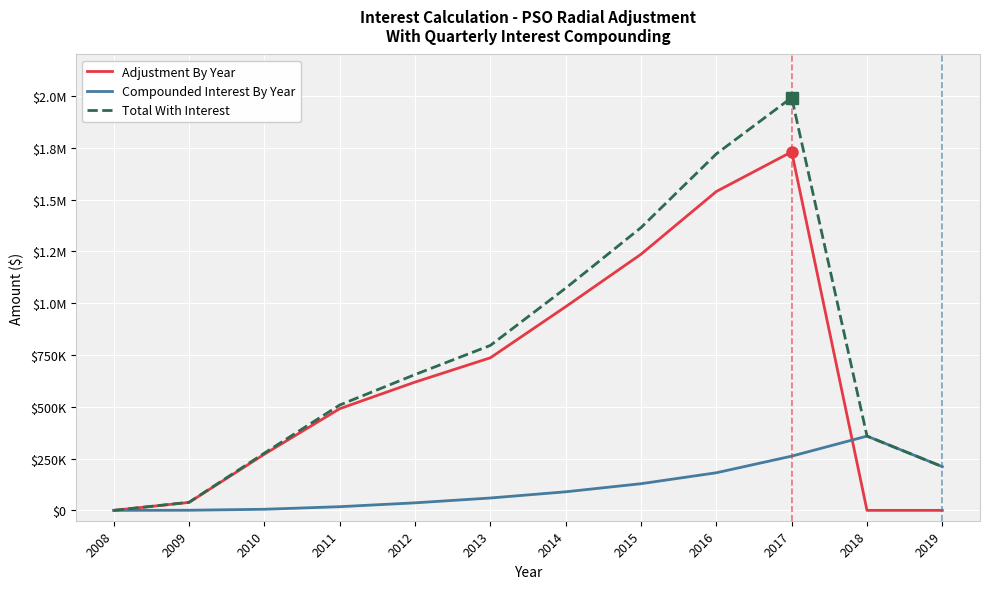

Which series has the largest total across all categories?

Total With Interest